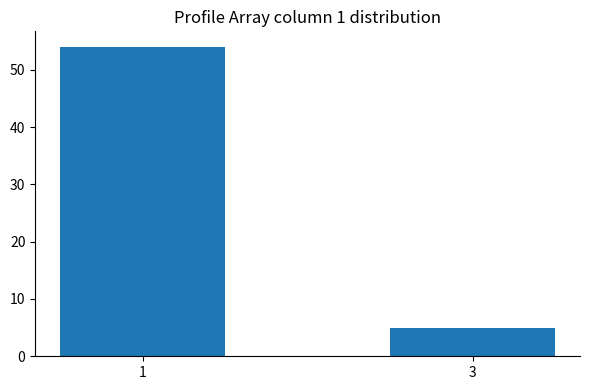

How many data points are less than 54?

1